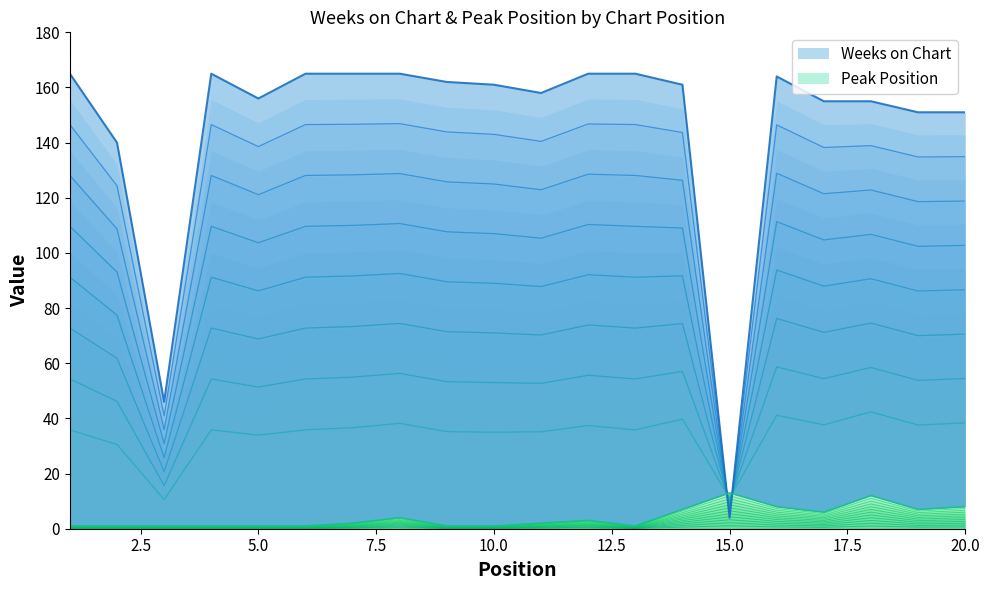

Which series has the largest total across all categories?

Weeks on Chart